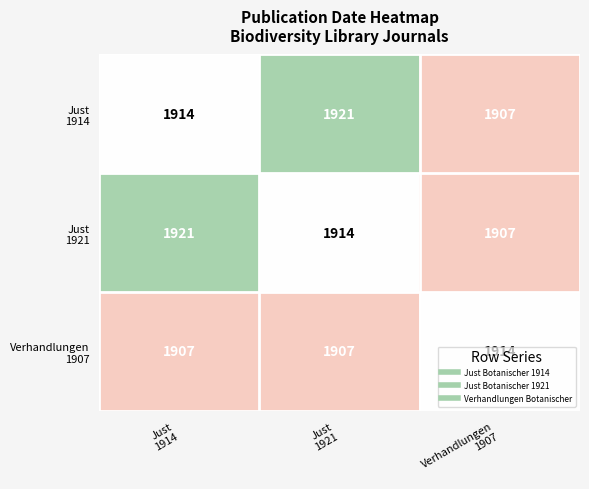

What is the maximum value shown in the chart?

1921